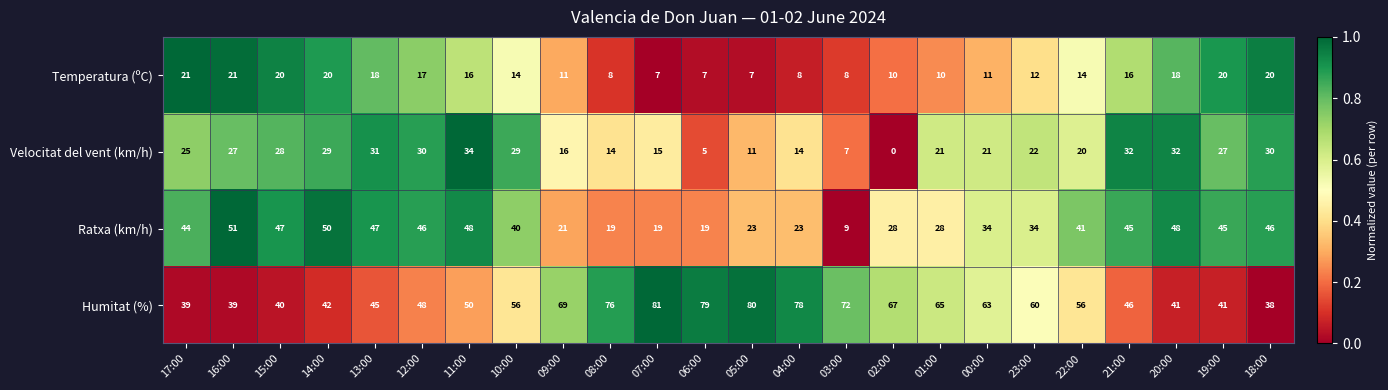

At which label does Temperatura (ºC) first exceed 14?

17:00